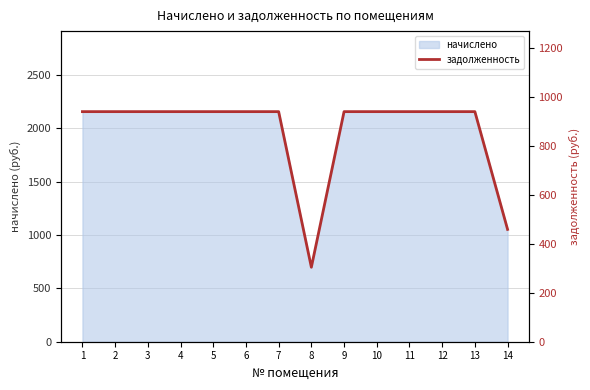

Reading left to right, transcribe all the data shown in this chart.

940.6	940.6	940.6	940.6	940.6	940.6	940.6	304.5	940.6	940.6	940.6	940.6	940.6	459.3